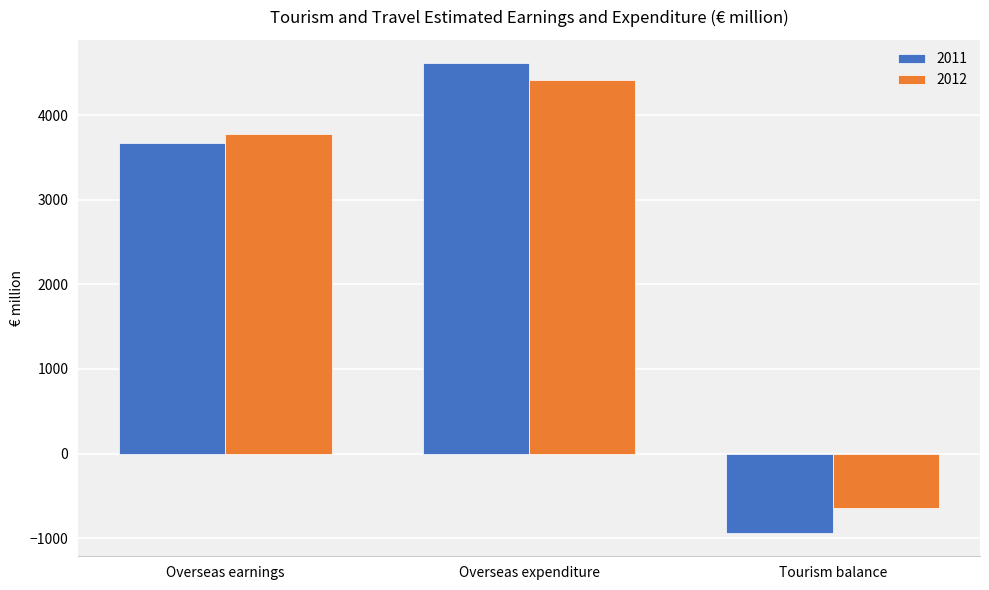

Which series has the largest total across all categories?

2012